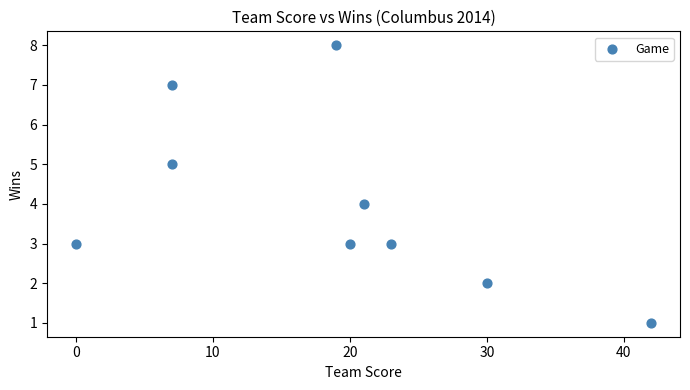

What is the average Y value?

4